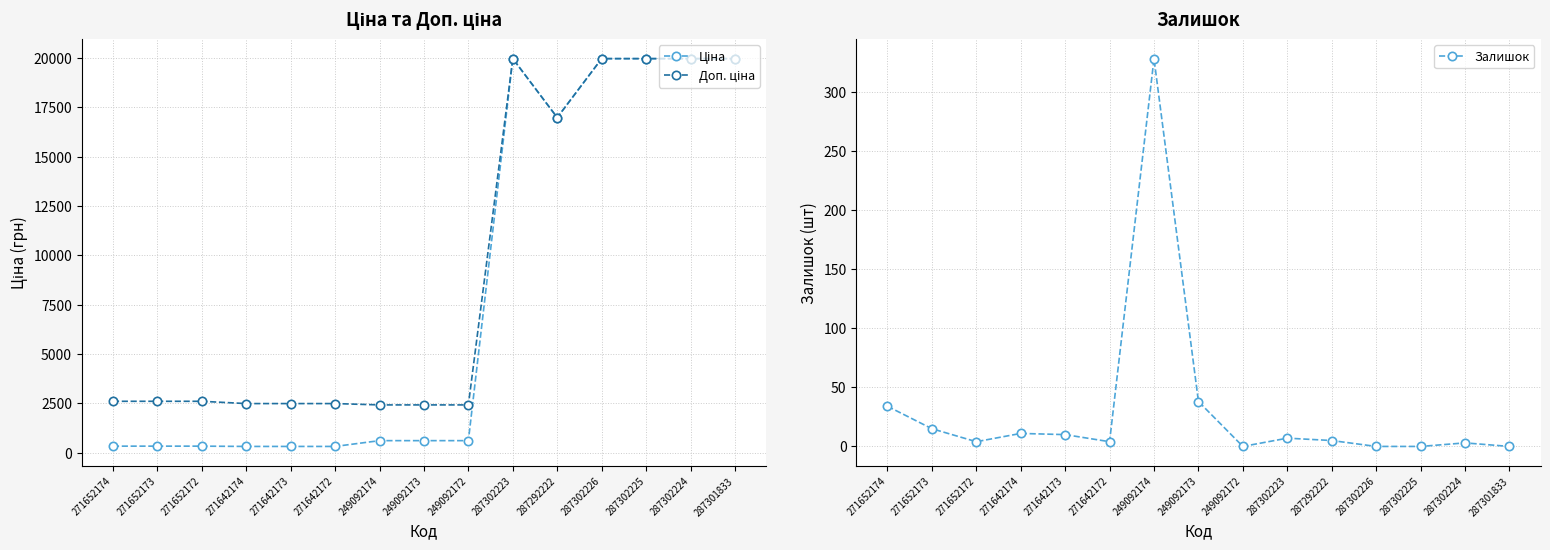

What is the label of the 6th point from the left?

271642172